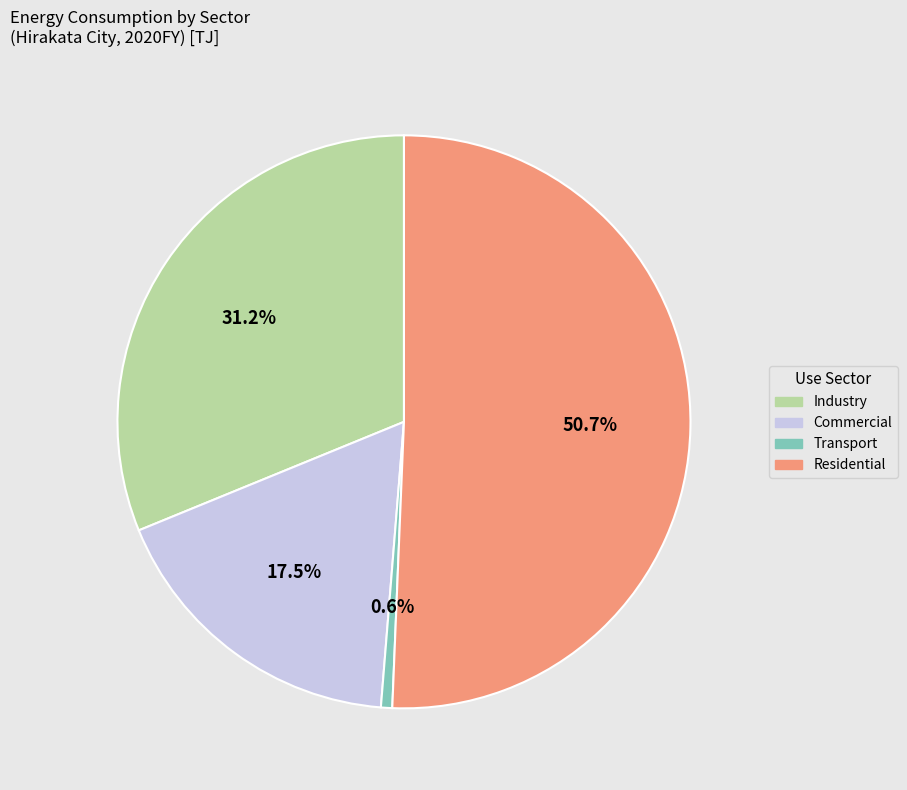

Does any single category account for the majority?

Yes